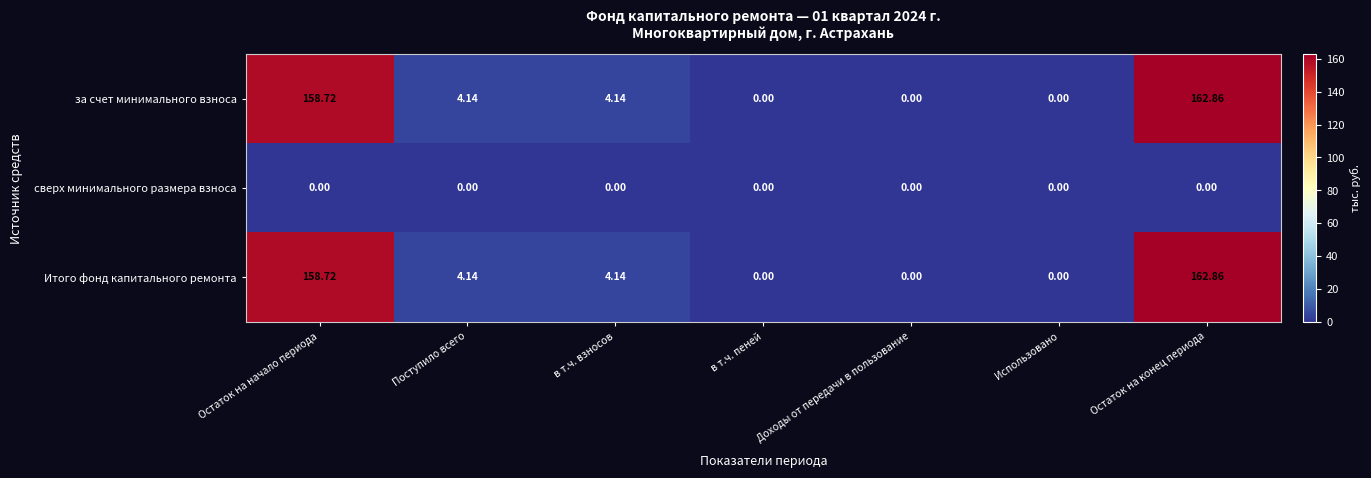

Which category has the highest value across all series?

Остаток на конец периода